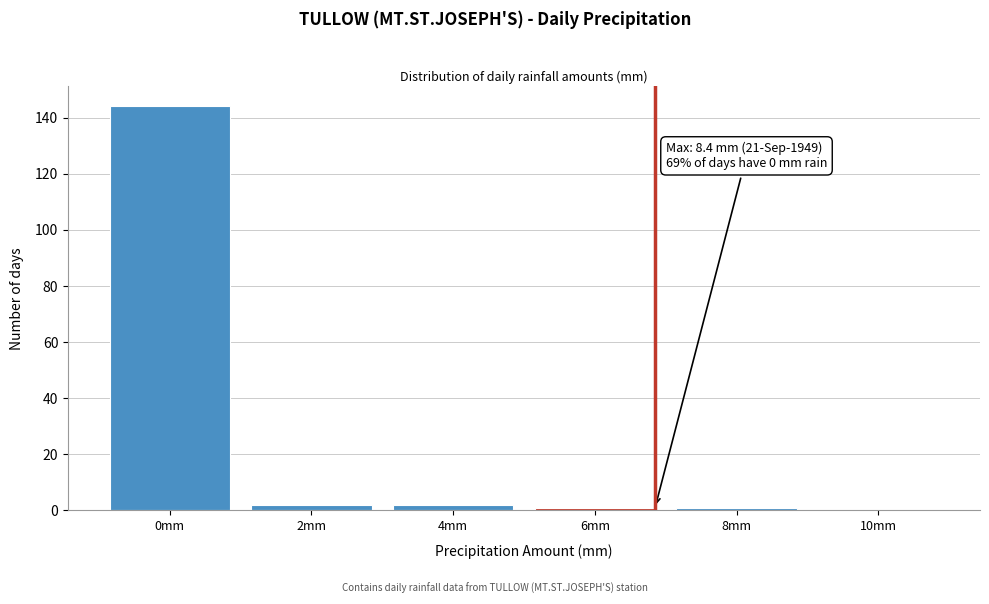

Reading left to right, what are all the values shown in this chart?

0mm=144	2mm=2	4mm=2	6mm=1	8mm=1	10mm=0